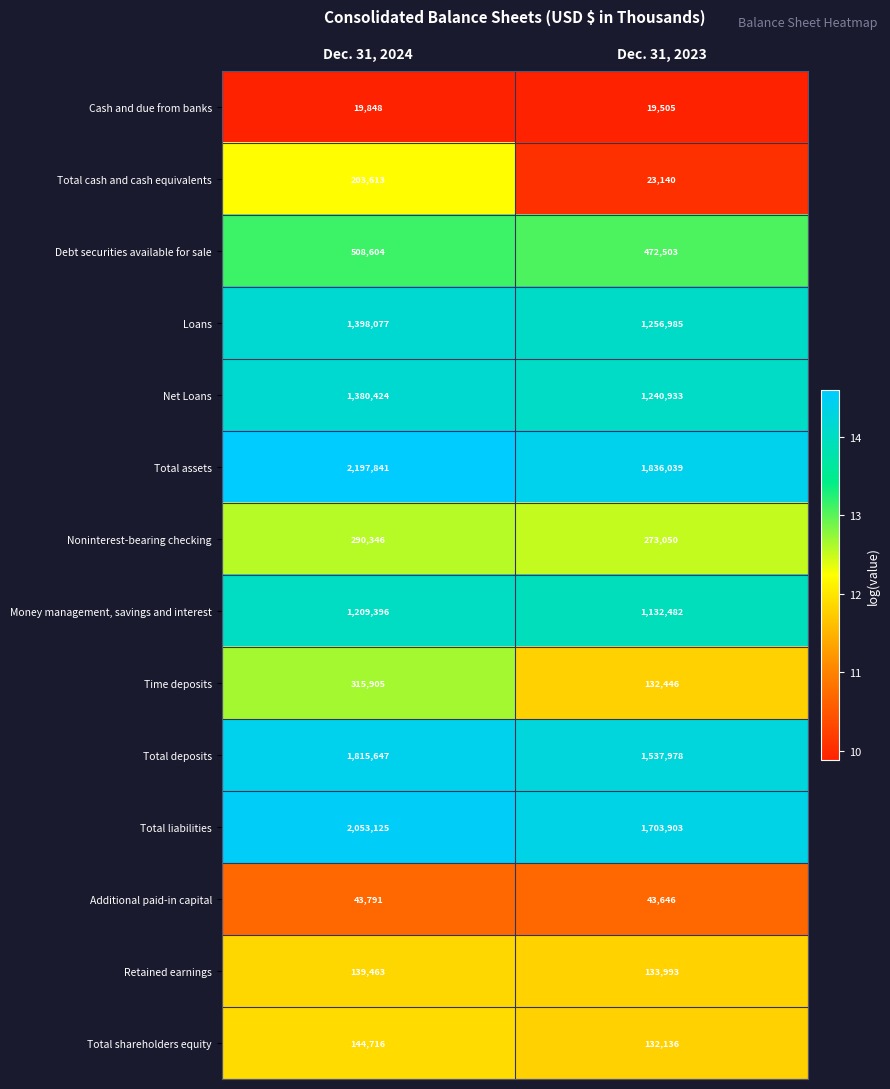

What value does the Net Loans series have at Dec. 31, 2024, to the nearest 50?

1380400